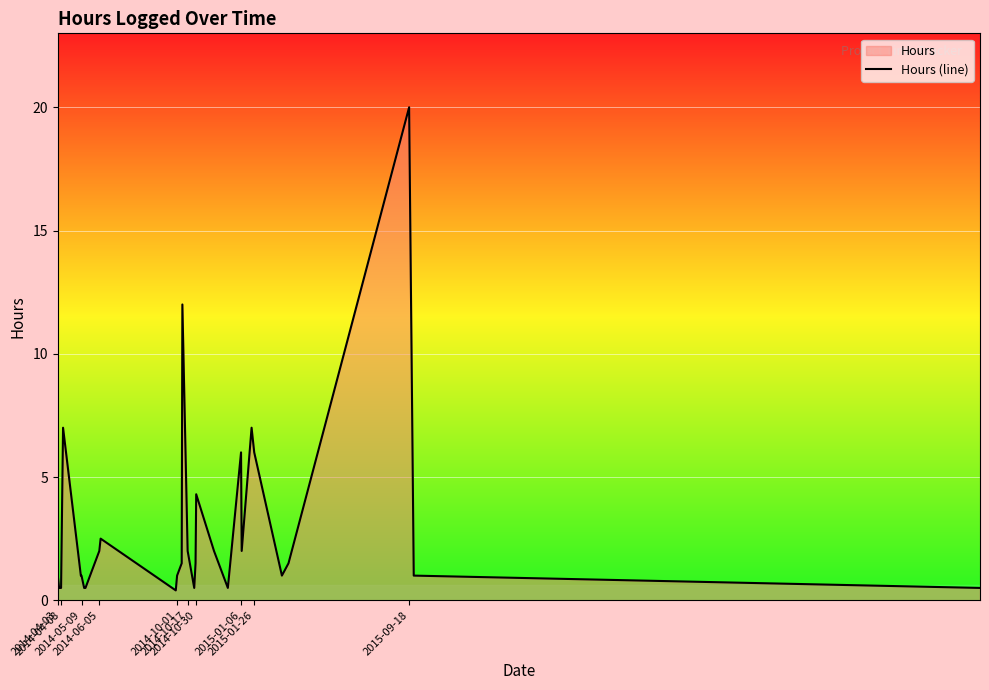

What is the sum of all values?

87.7